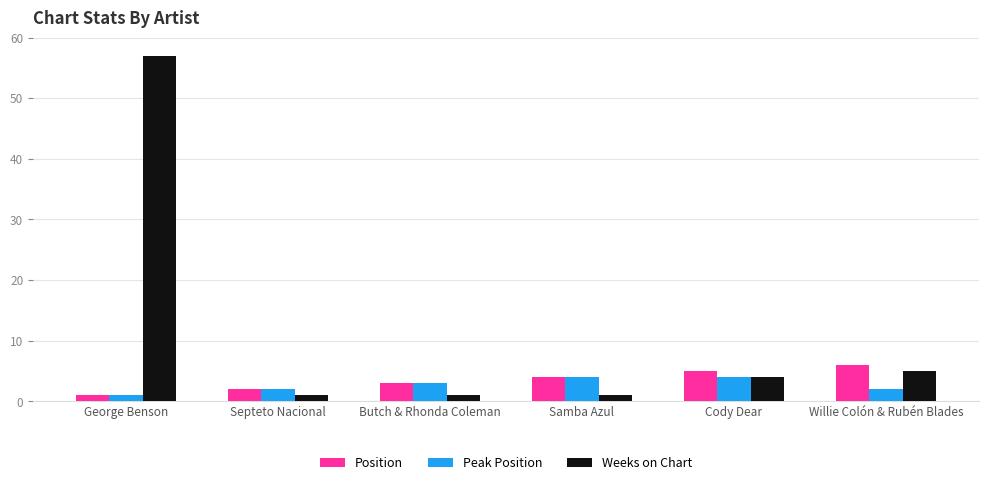

Is it true that Weeks on Chart equals 3 at Willie Colón & Rubén Blades?

False